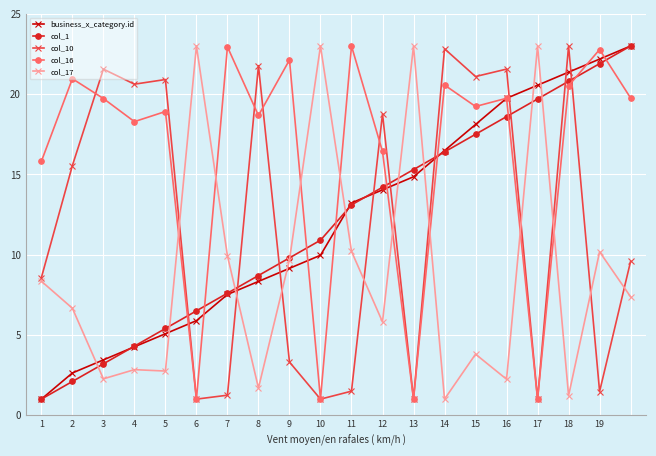

What is the difference between the maximum and minimum values in the col_1 series?

22.0